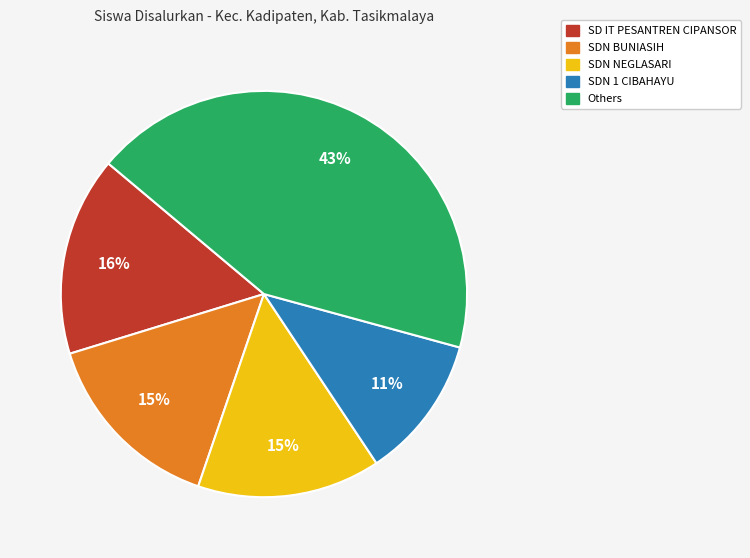

To the nearest percent, what is the average slice percentage?

20%